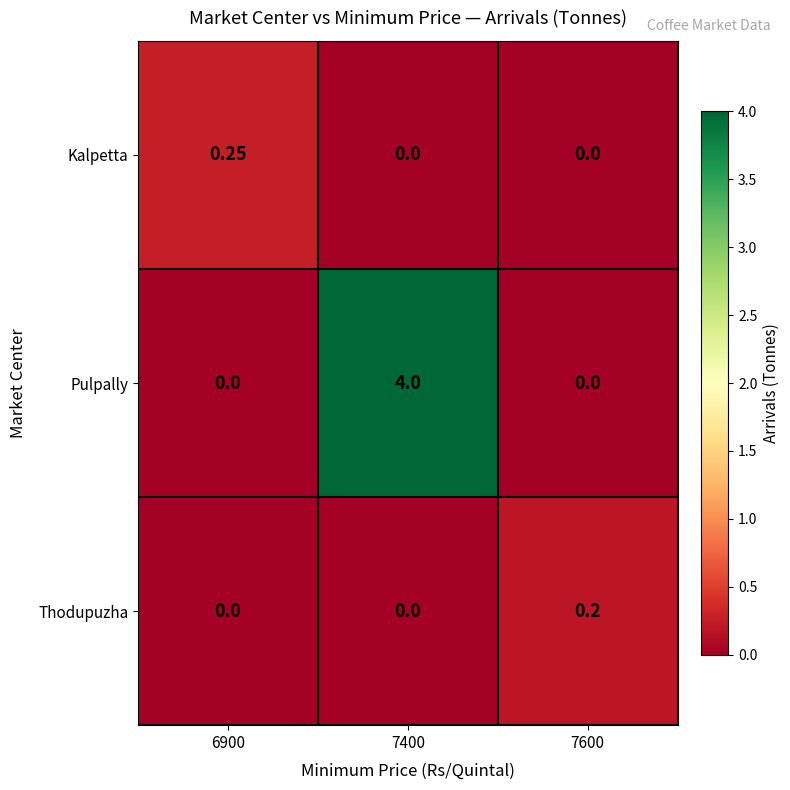

List the series in order of their peak value, lowest first.

Thodupuzha, Kalpetta, Pulpally